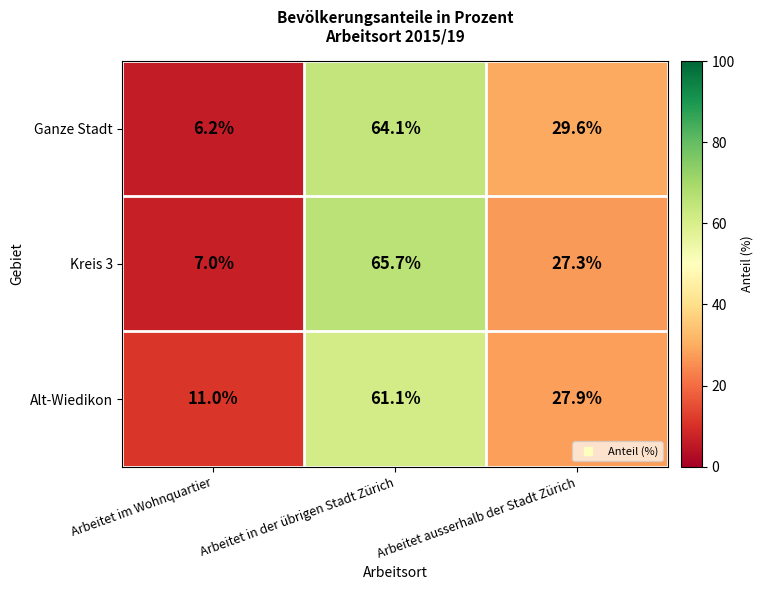

Read the Alt-Wiedikon value at Arbeitet ausserhalb der Stadt Zürich.

27.9